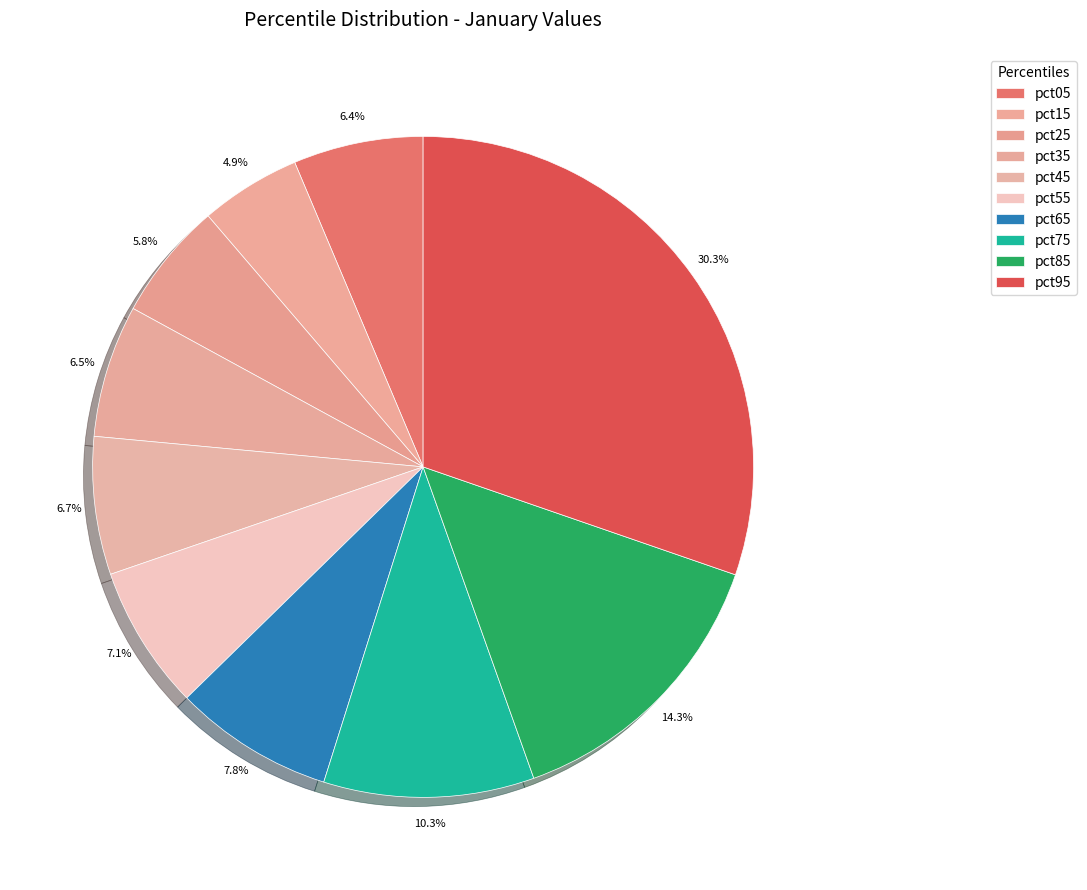

Is there any slice that represents more than half of the pie?

No